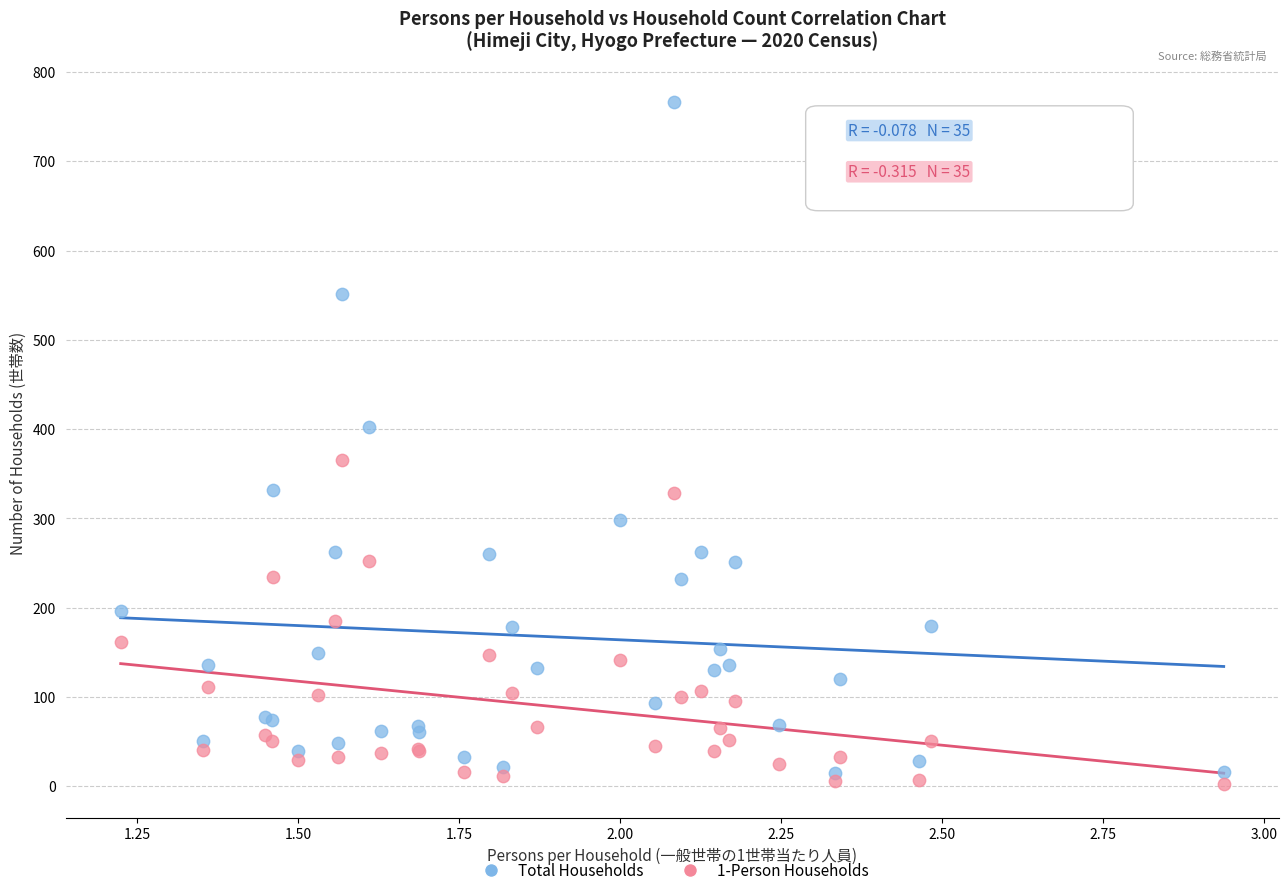

Which series has the widest spread of Y values?

Total Households